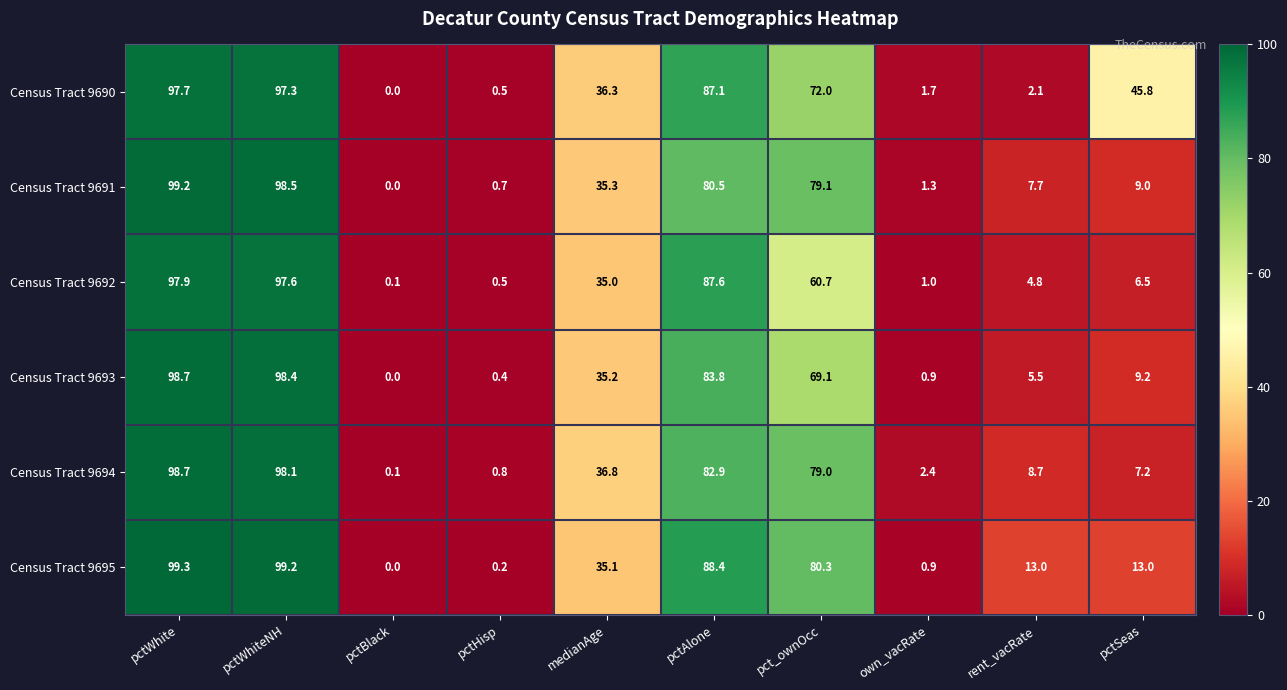

Count the number of categories in the chart.

10